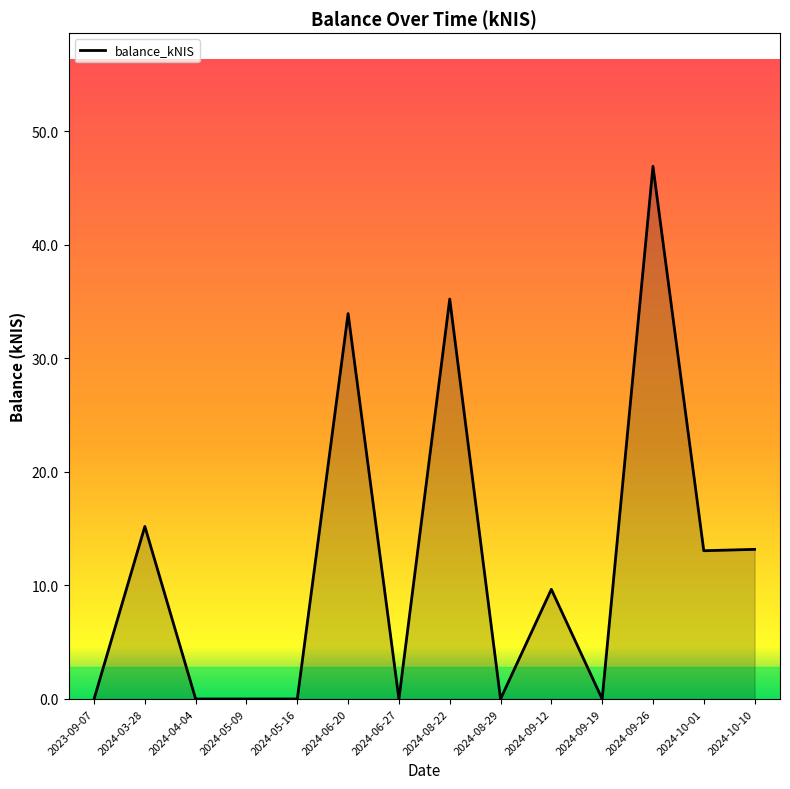

What position from the right is 2024-08-29?

6